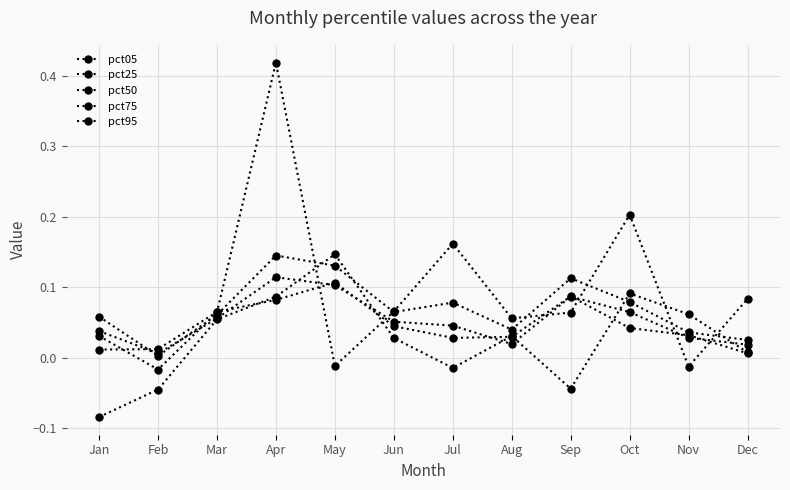

What is the difference between the pct05 values at Feb and Oct?

0.1